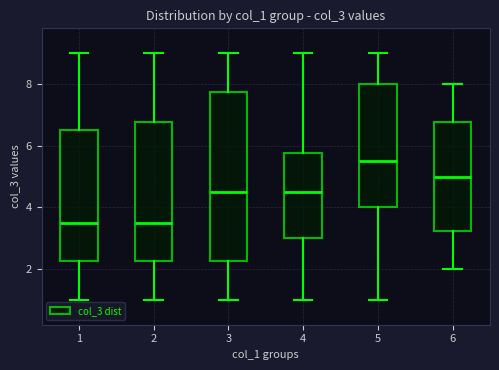

Where is the lower edge of the box at x = 1 on the y-axis? The values are not printed on the chart, so give them approximately, as read against the axis.

2.2